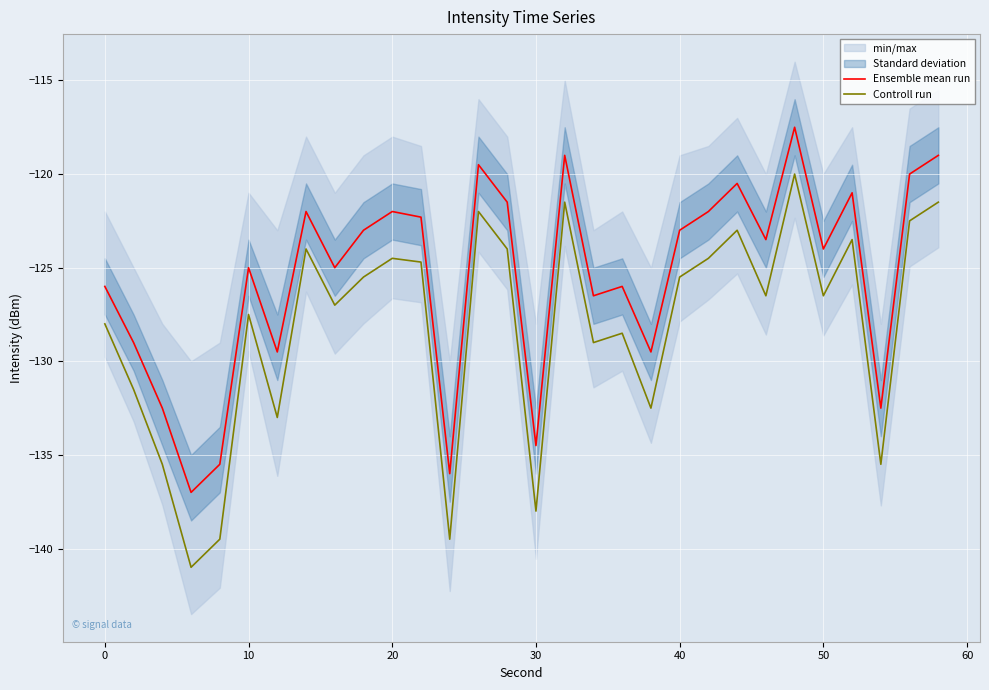

True or false: Controll run and Ensemble mean run intersect in this chart.

False